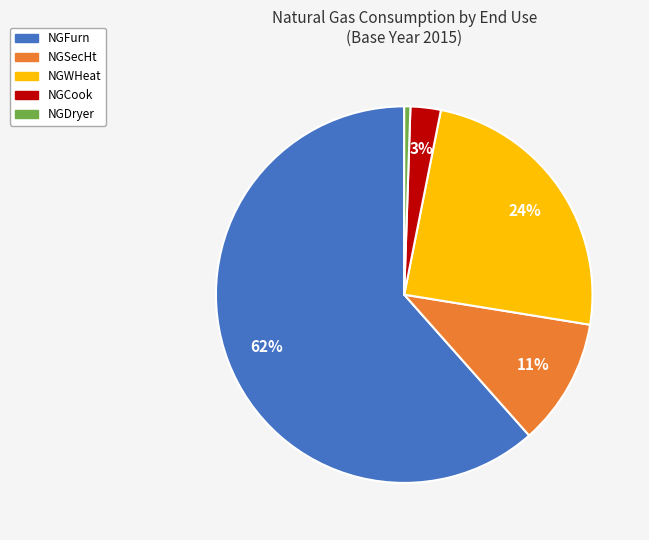

Does NGWHeat represent more than half of the total?

No